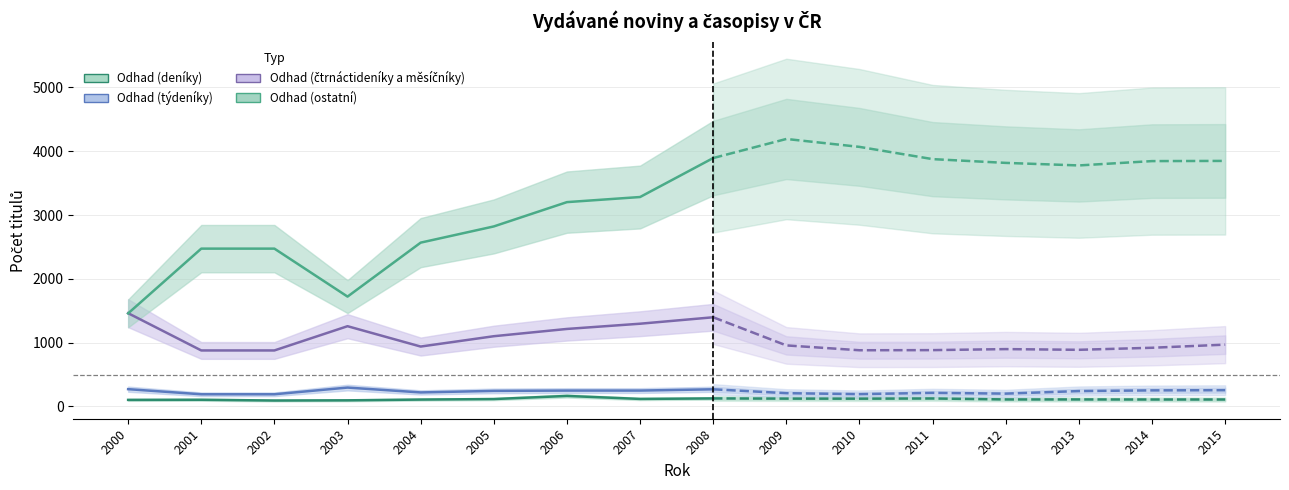

Rank the series at 2006 from highest to lowest value.

ostatní, čtrnáctideníky a měsíčníky, týdeníky, deníky